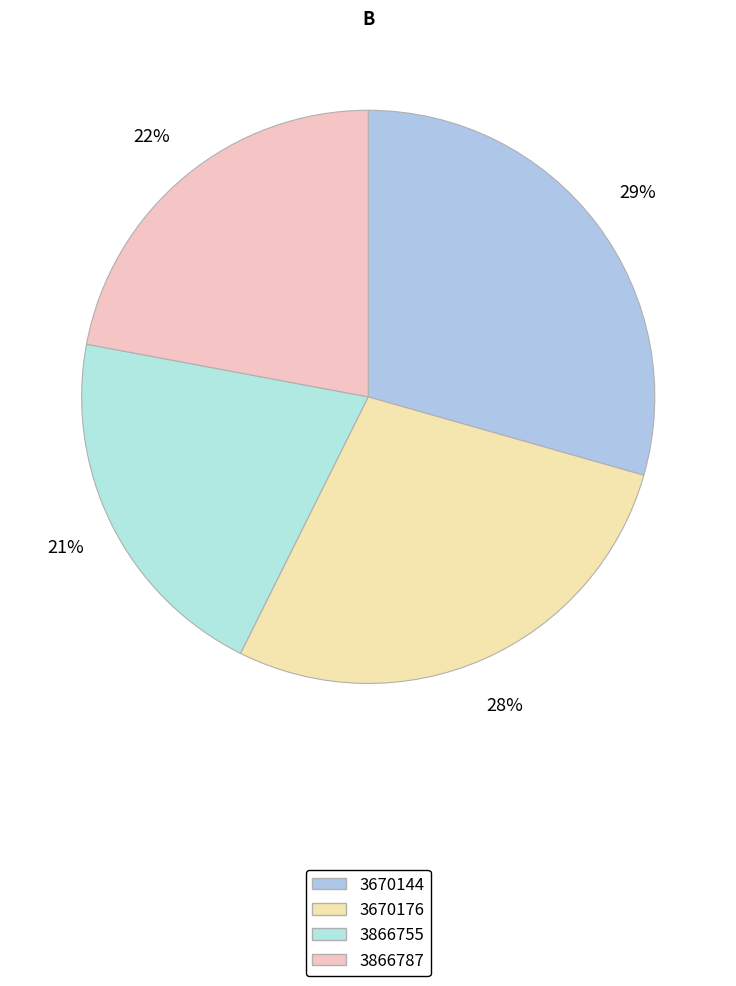

Count the number of slices in the pie.

4